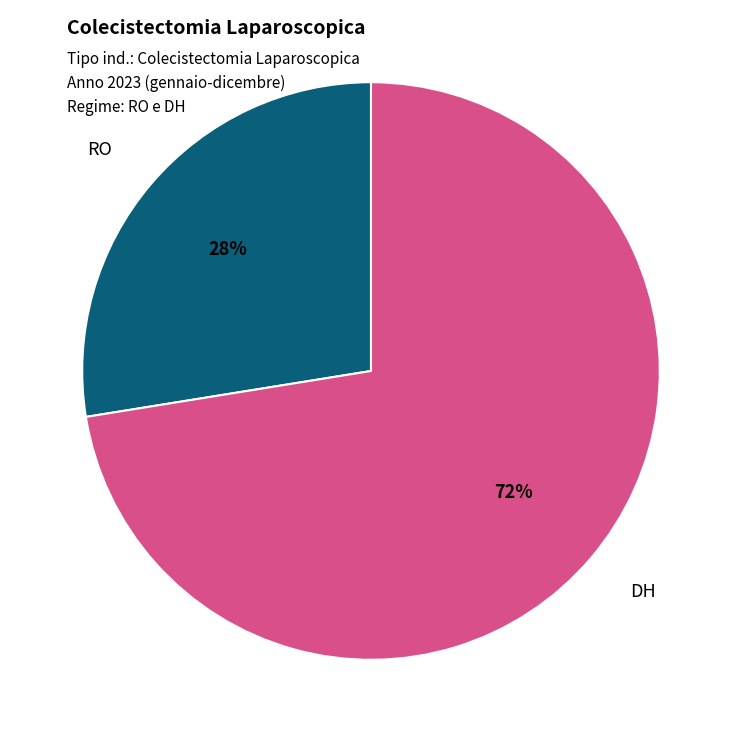

The RO slice represents 28% of the pie. True or false?

True